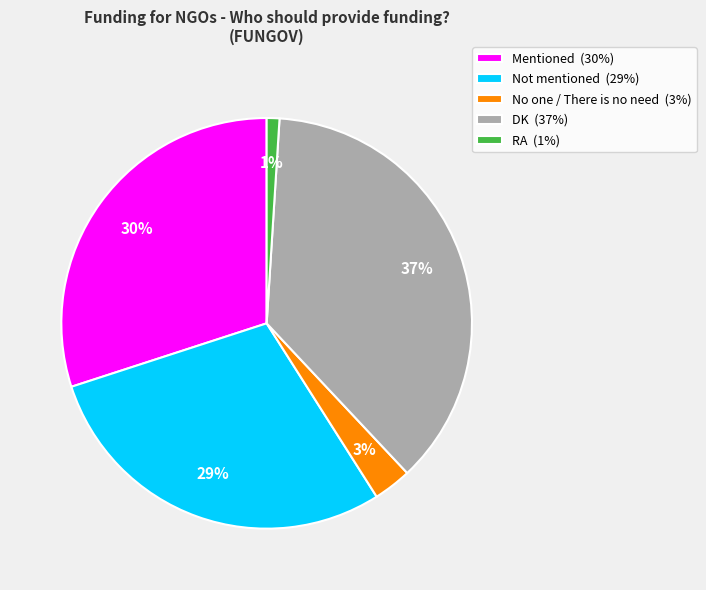

What is the largest slice in the pie chart?

DK